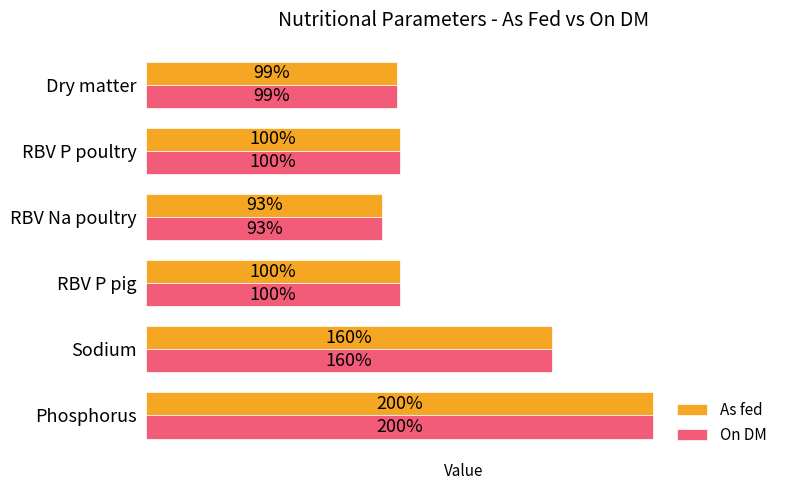

At which category does the chart reach its peak across all series?

Phosphorus